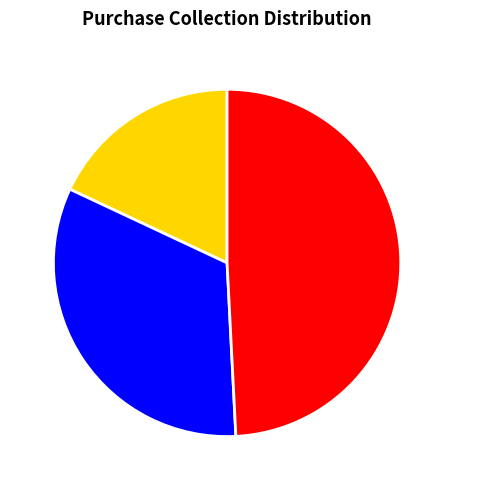

Is it true that Online is 41% of the pie?

False